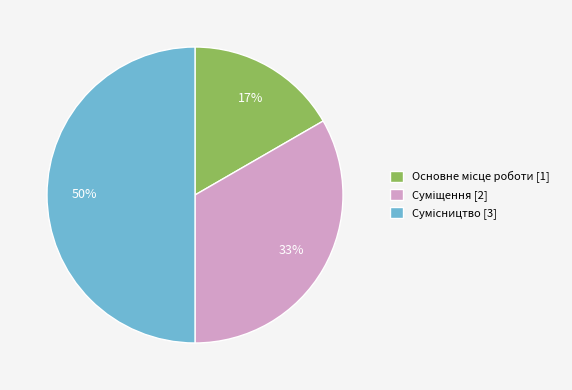

To the nearest percent, what is the difference between the largest and smallest slice percentages?

33%